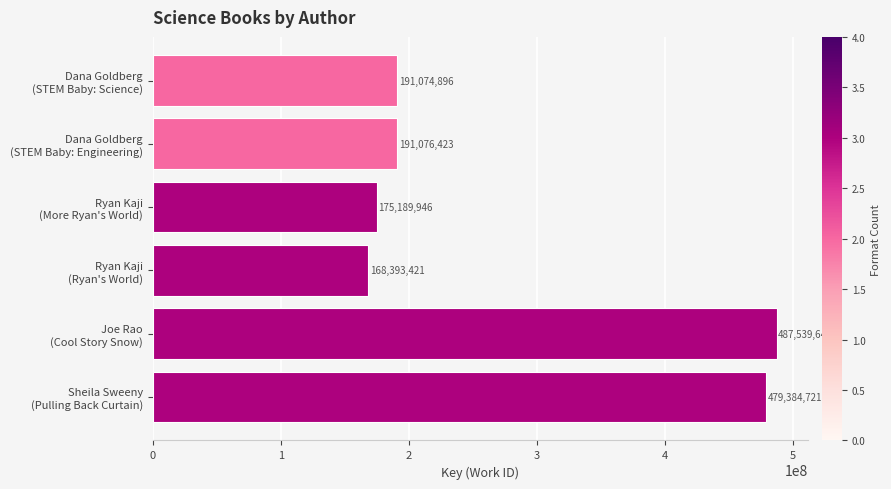

What is the value of the 2nd bar from the left?

191076423